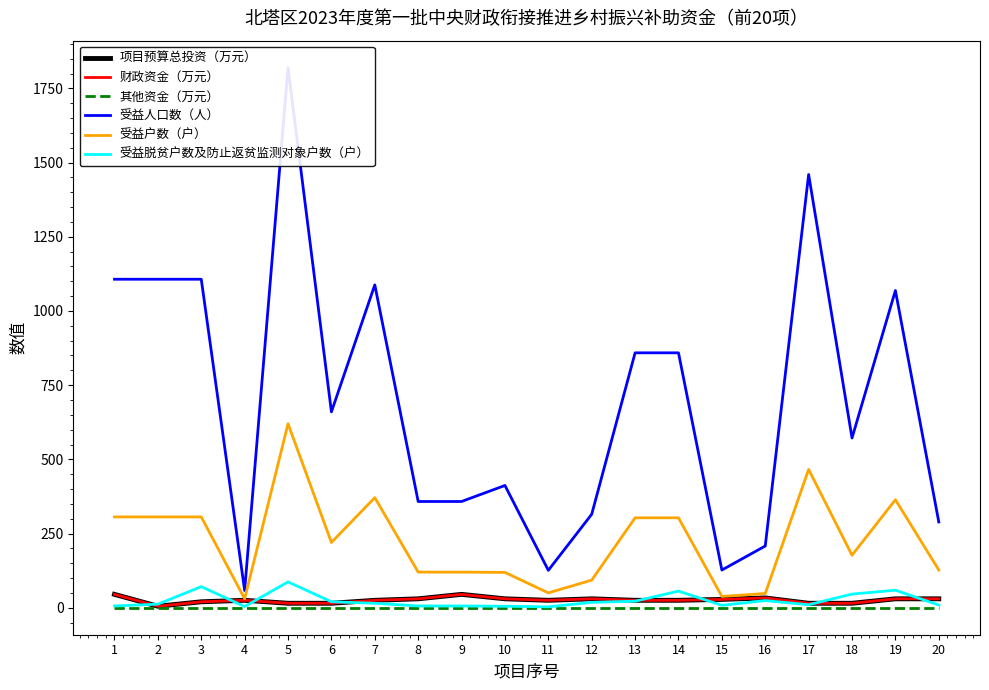

Which has a higher value, 20 or 4?

20